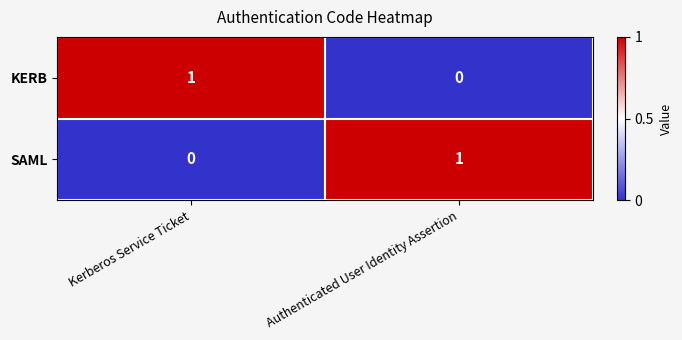

Is the value of KERB at Authenticated User Identity Assertion greater than the value of SAML at Authenticated User Identity Assertion?

No